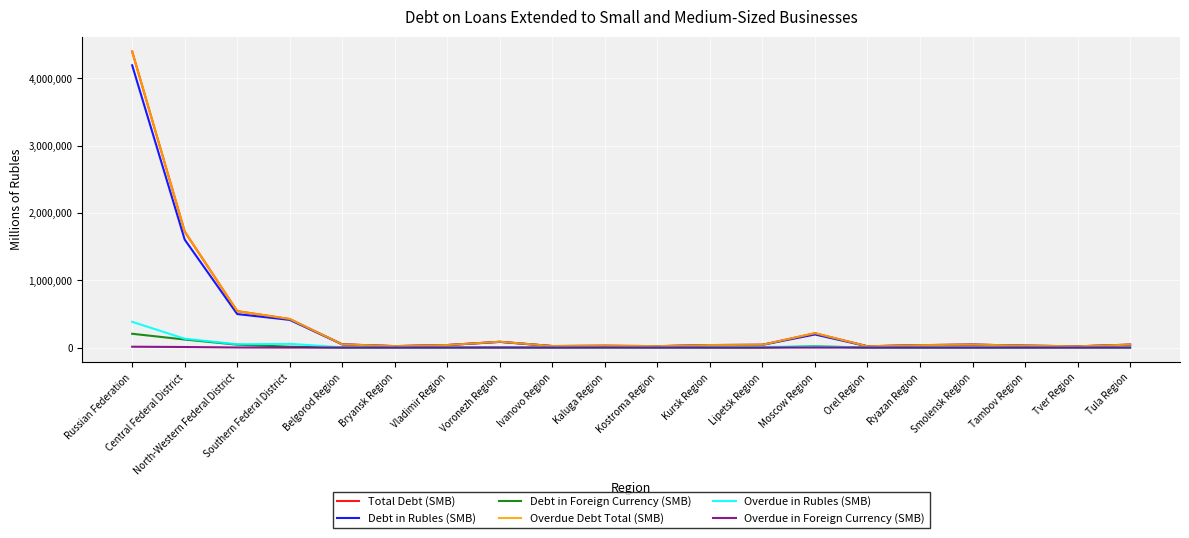

Where is the first local minimum for Overdue Debt Total (SMB)?

Bryansk Region